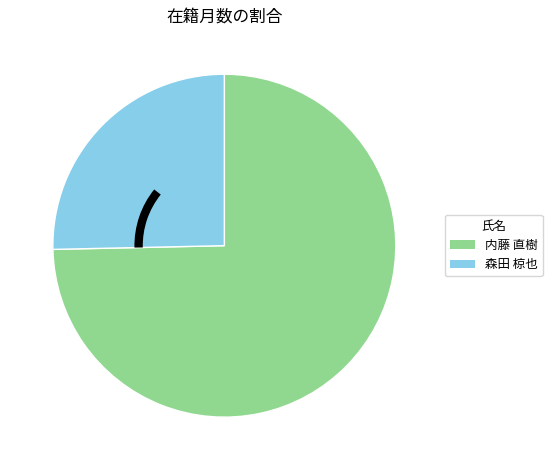

How many segments does this pie chart have?

2